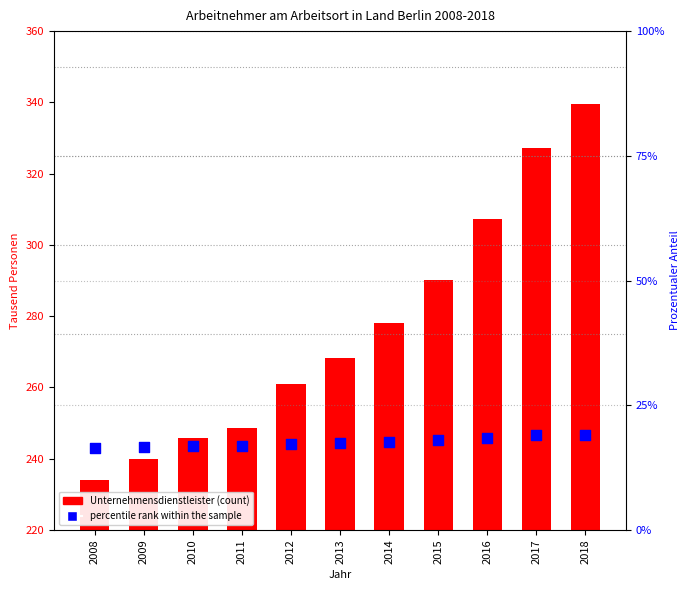

Which series has the largest total across all categories?

Unternehmensdienstleister